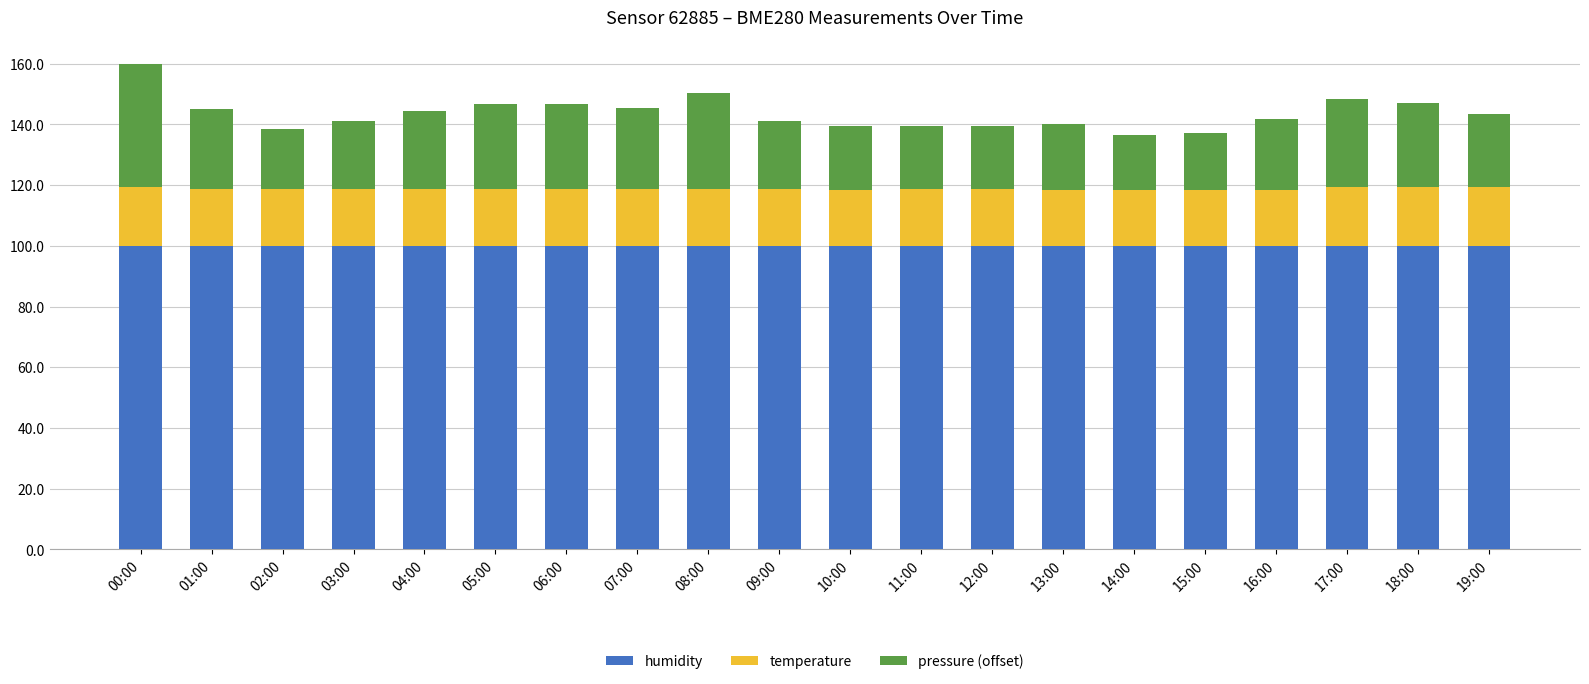

What is the average value of the humidity series?

100.0